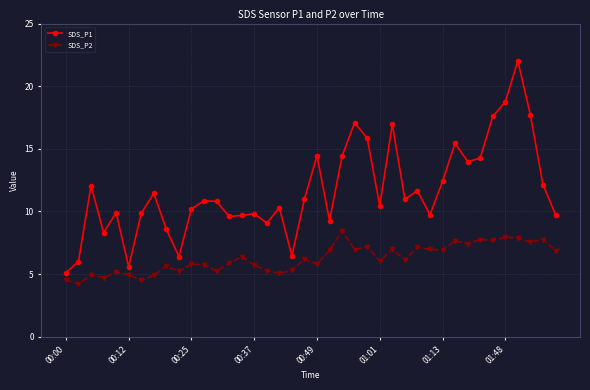

How many data points in SDS_P1 are above 10?

24